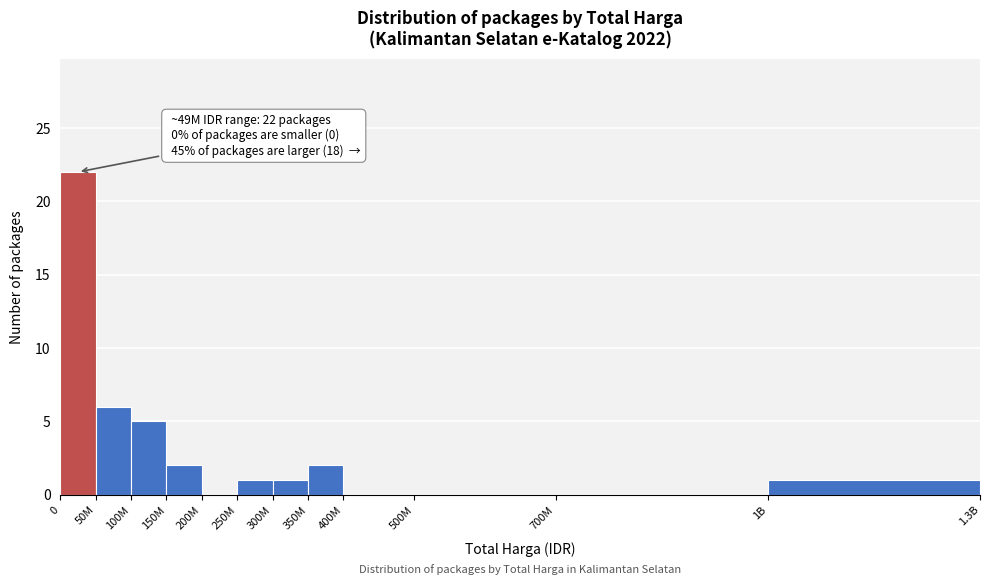

Reading left to right, extract all data points from this chart.

0=22	50M=6	100M=5	150M=2	200M=0	250M=1	300M=1	350M=2	400M=0	500M=0	700M=0	1B=1